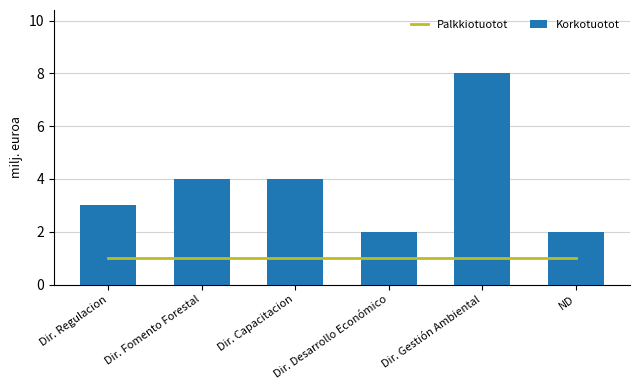

Read the Korkotuotot value at Dir. Desarrollo Económico.

2